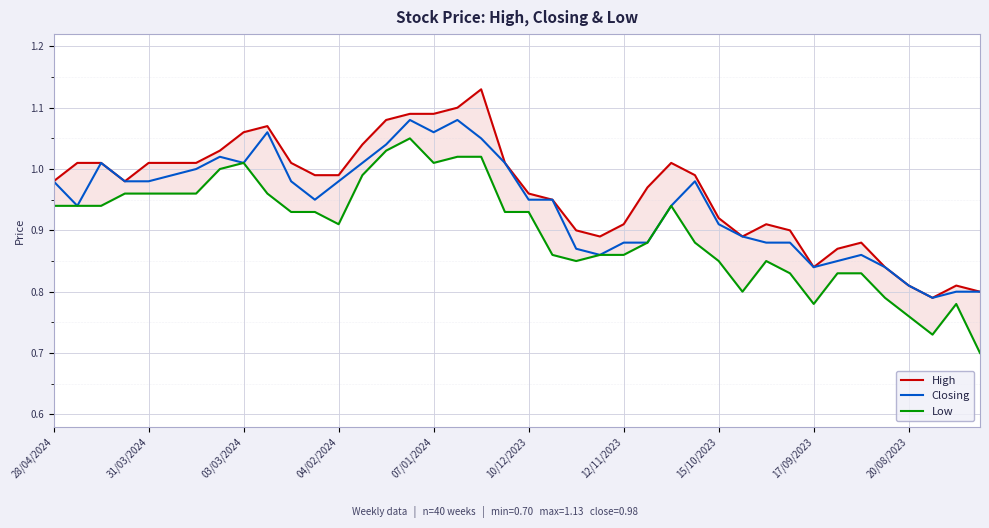

The value of High at 33 is 0.9. True or false?

True